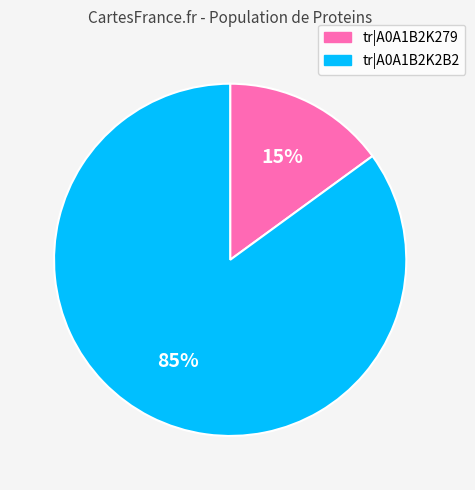

Does tr|A0A1B2K2B2 represent more than half of the total?

Yes